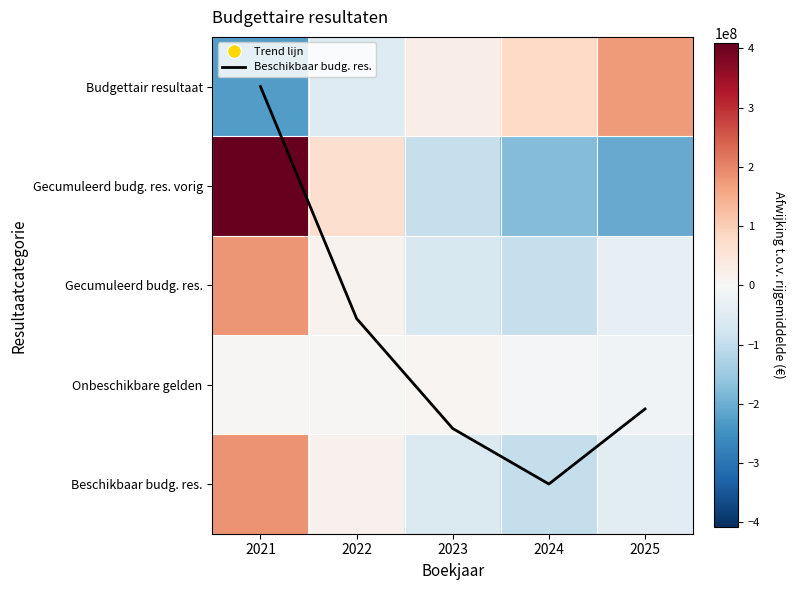

How many categories are shown in the chart?

5